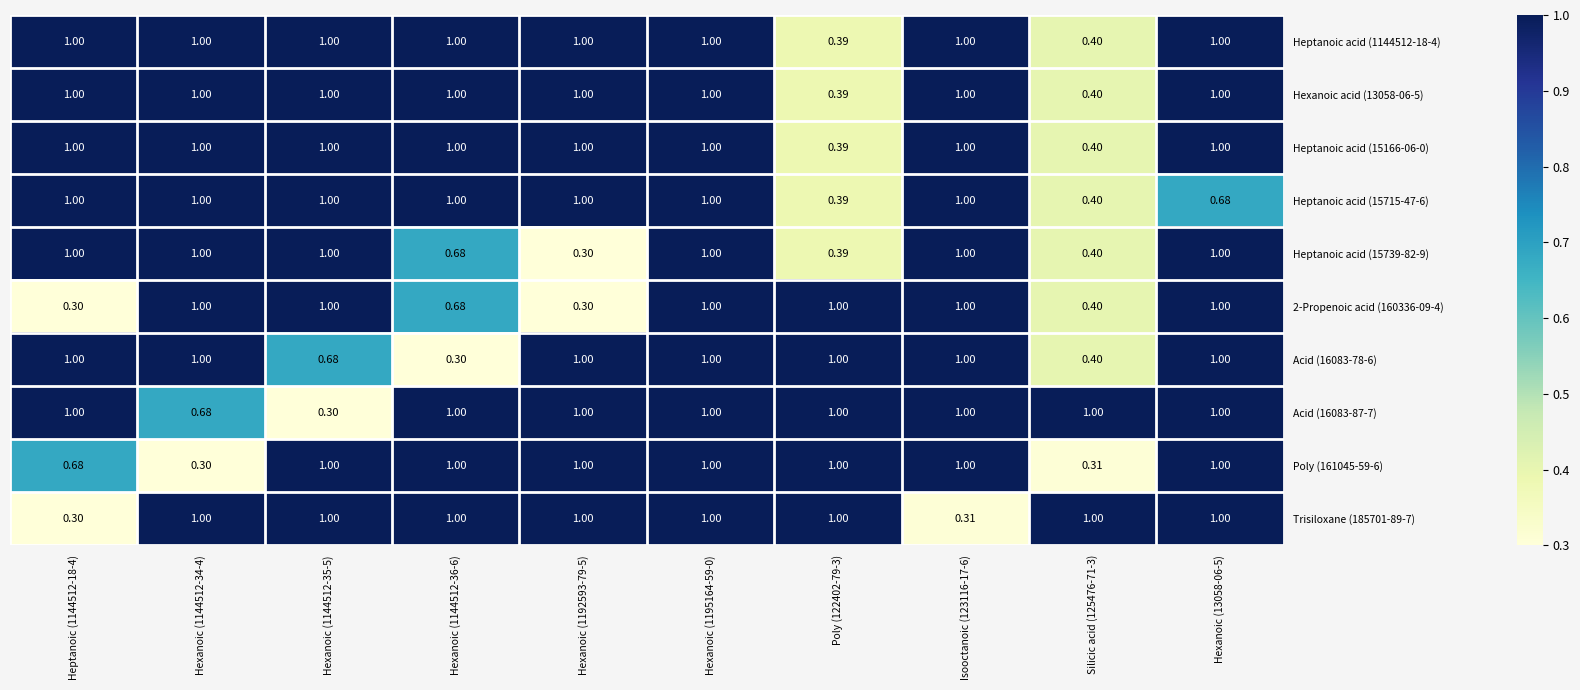

Count the number of categories in the chart.

10